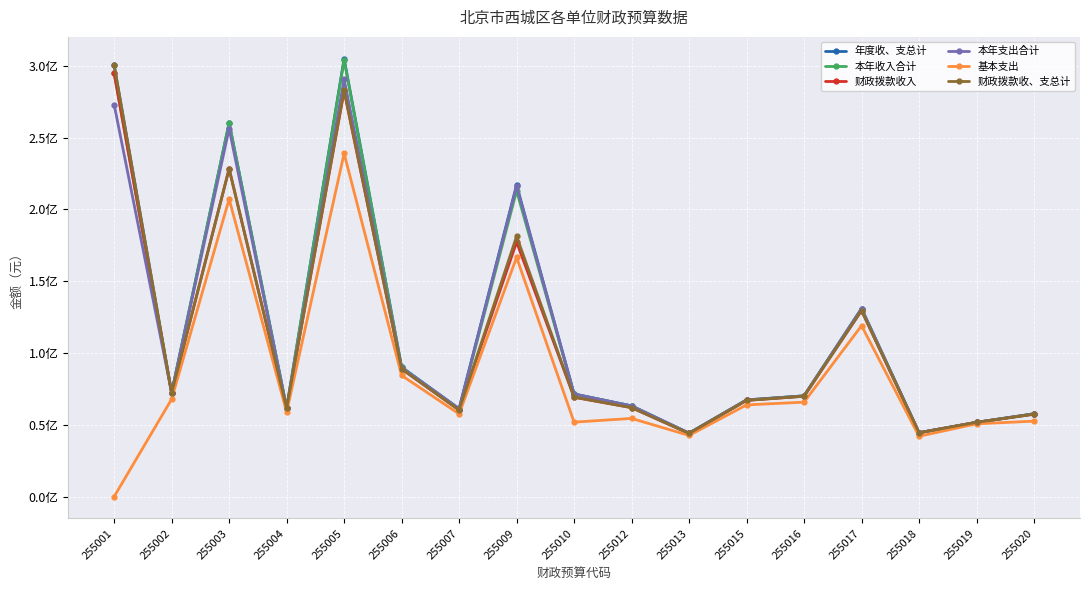

True or false: 财政拨款收、支总计 has more than 0 interior local peaks.

True